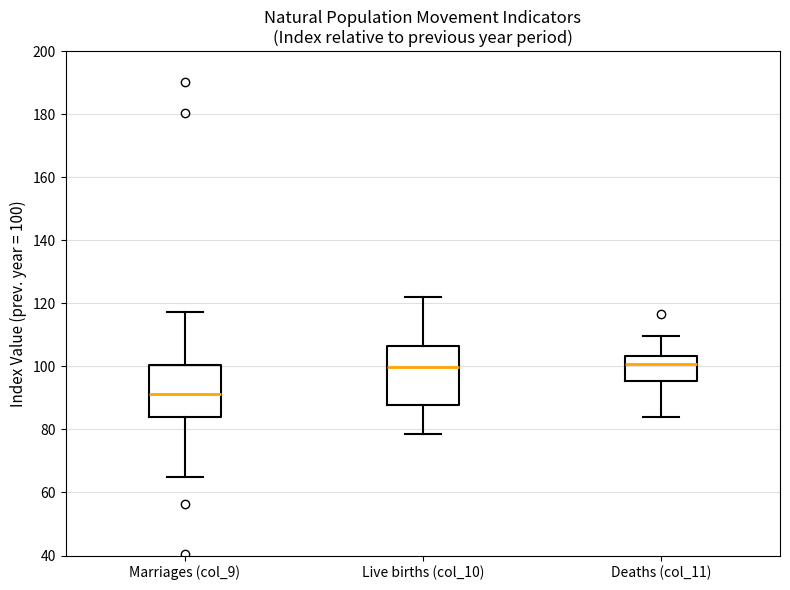

Where does the lower whisker of the box for Live births (col_10) end on the y-axis? The values are not printed on the chart, so give them approximately, as read against the axis.

78